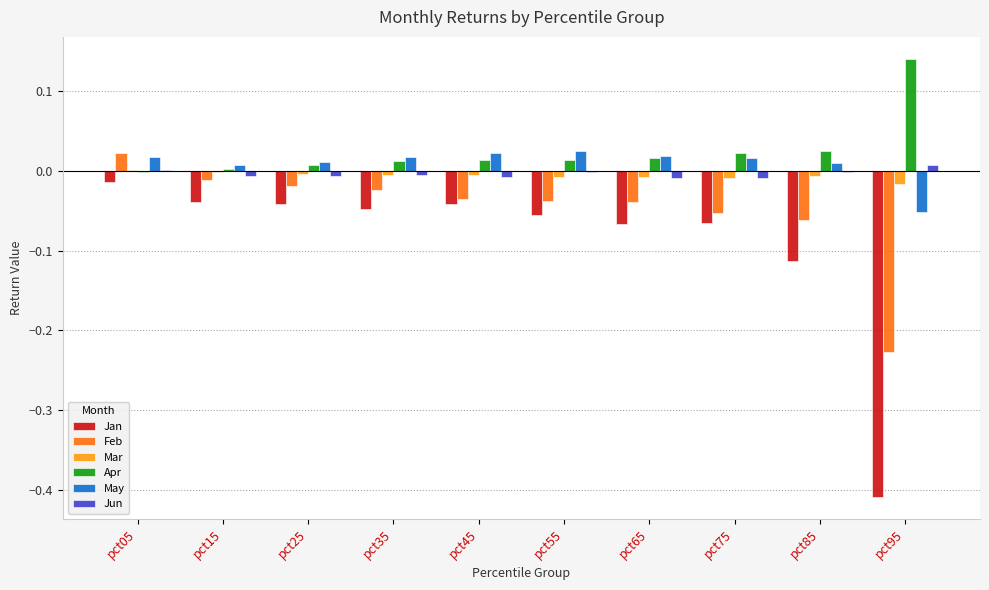

At which category does the chart reach its peak across all series?

pct95